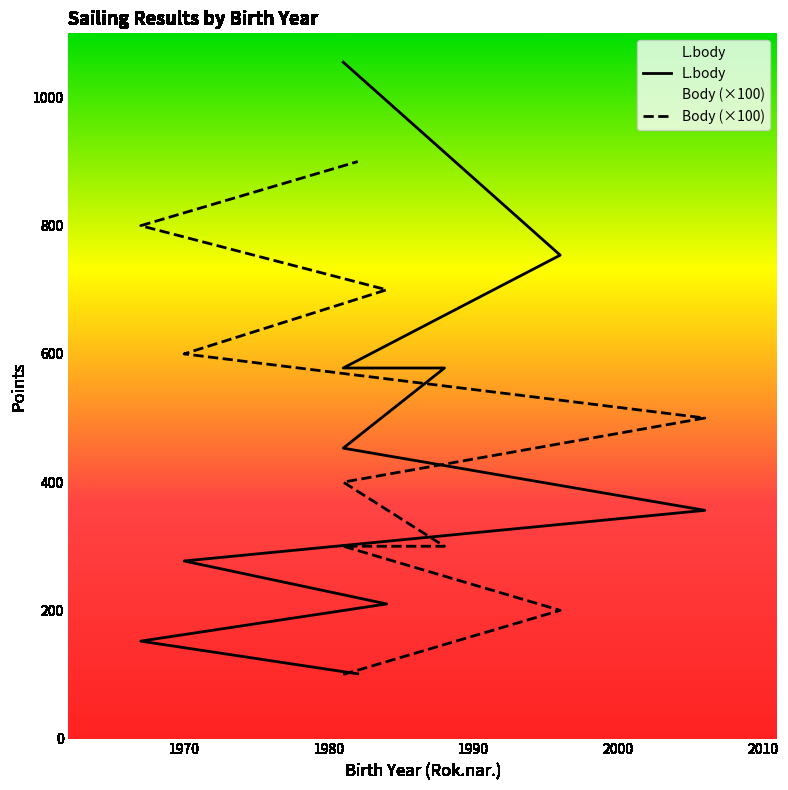

Where do L.body and Body first cross each other?

1981 and 2006